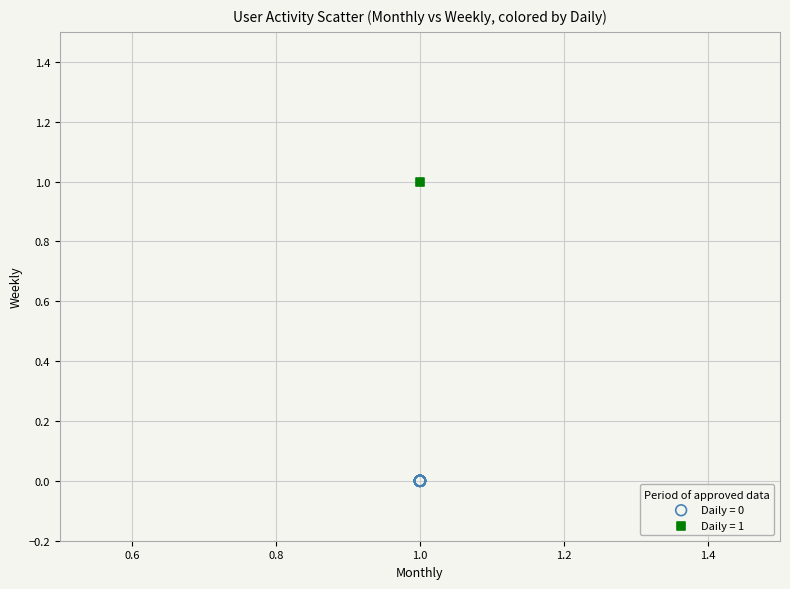

Which series reaches the maximum Y coordinate?

Daily = 1